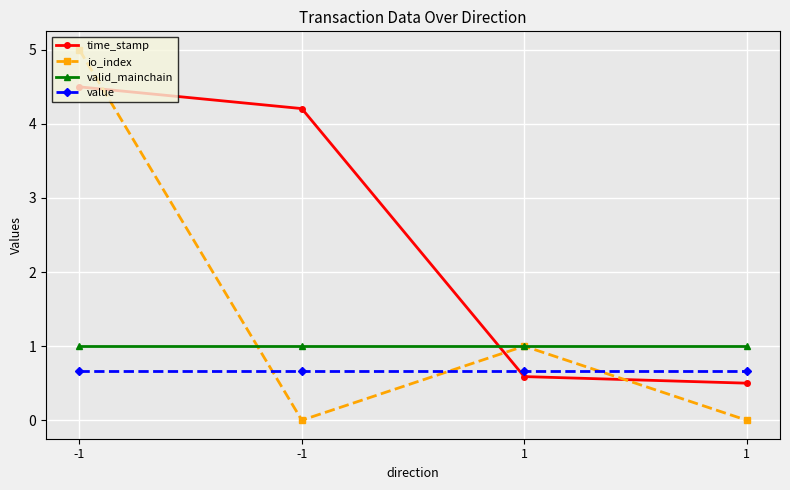

True or false: io_index has a value of 1.5 at -1.

False